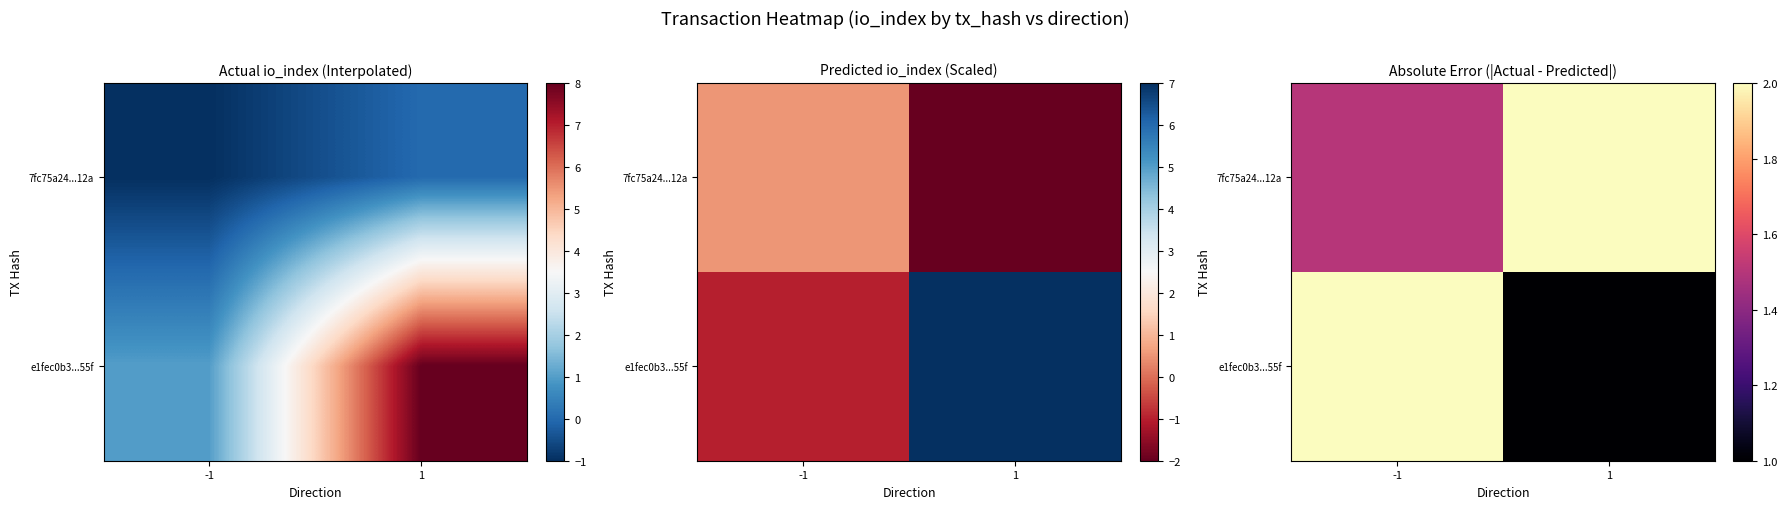

What is the greatest value displayed?

2.0